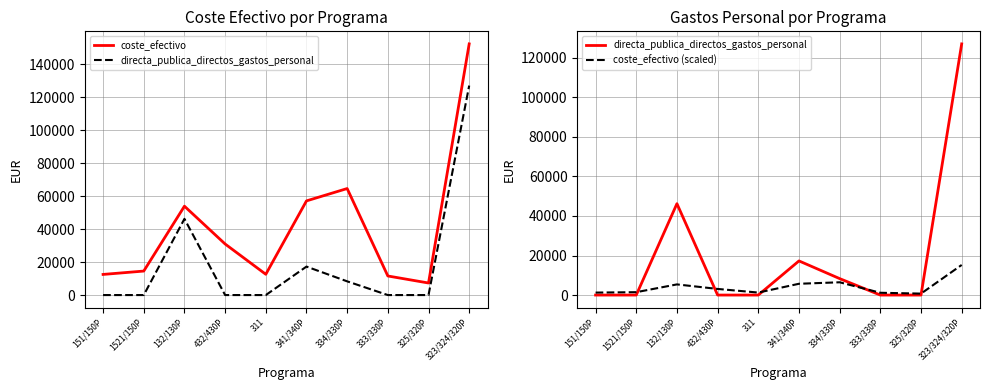

Is the value of directa_publica_directos_gastos_personal at 323/324/320P greater than the value of coste_efectivo at 333/330P?

Yes